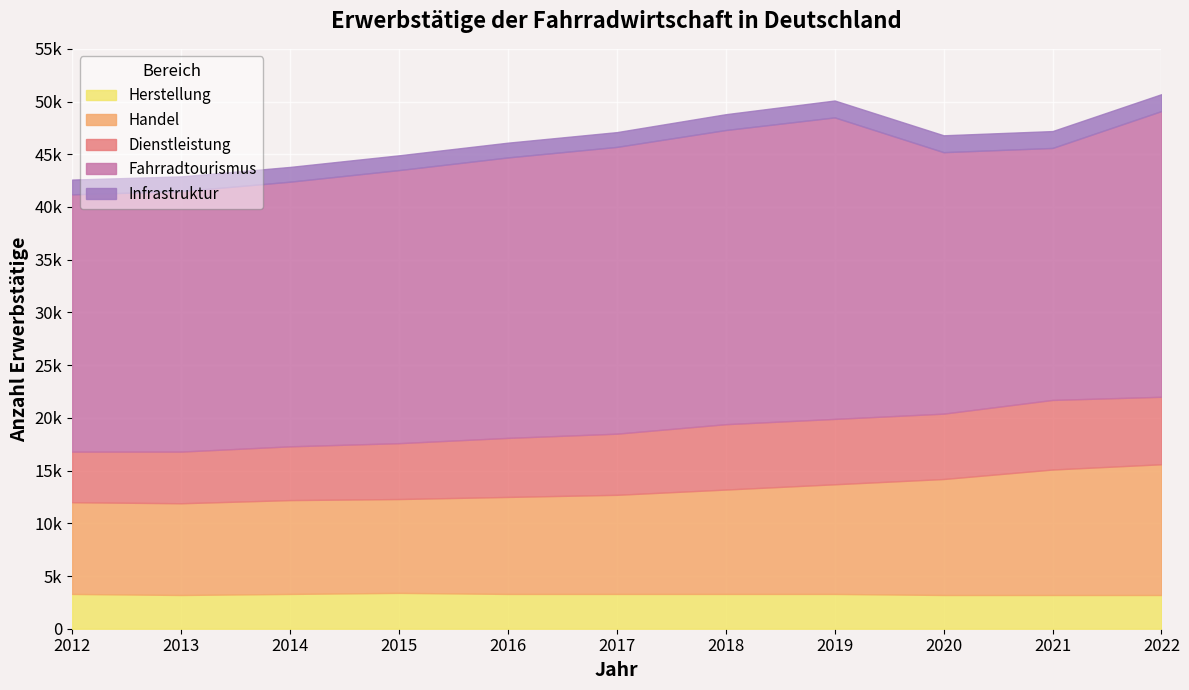

Is the value of Herstellung at 2013 greater than the value of Infrastruktur at 2012?

Yes